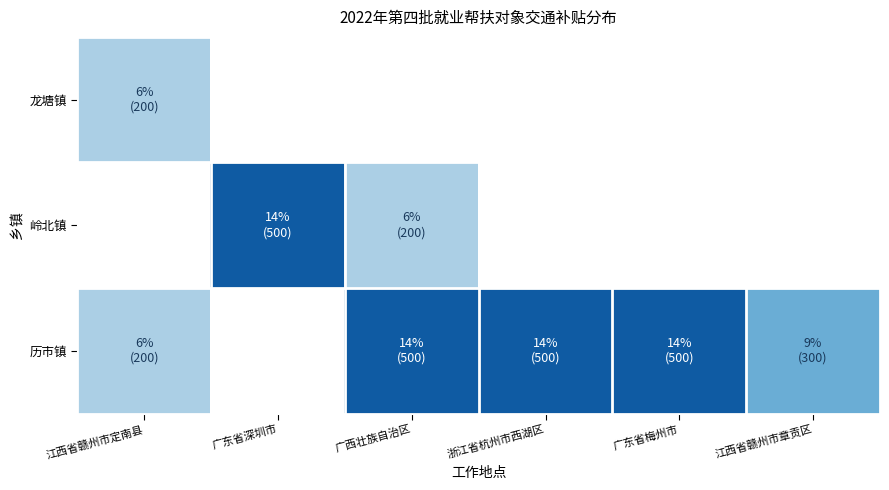

Is the value of 龙塘镇 at 广东省梅州市 greater than the value of 岭北镇 at 浙江省杭州市西湖区?

No